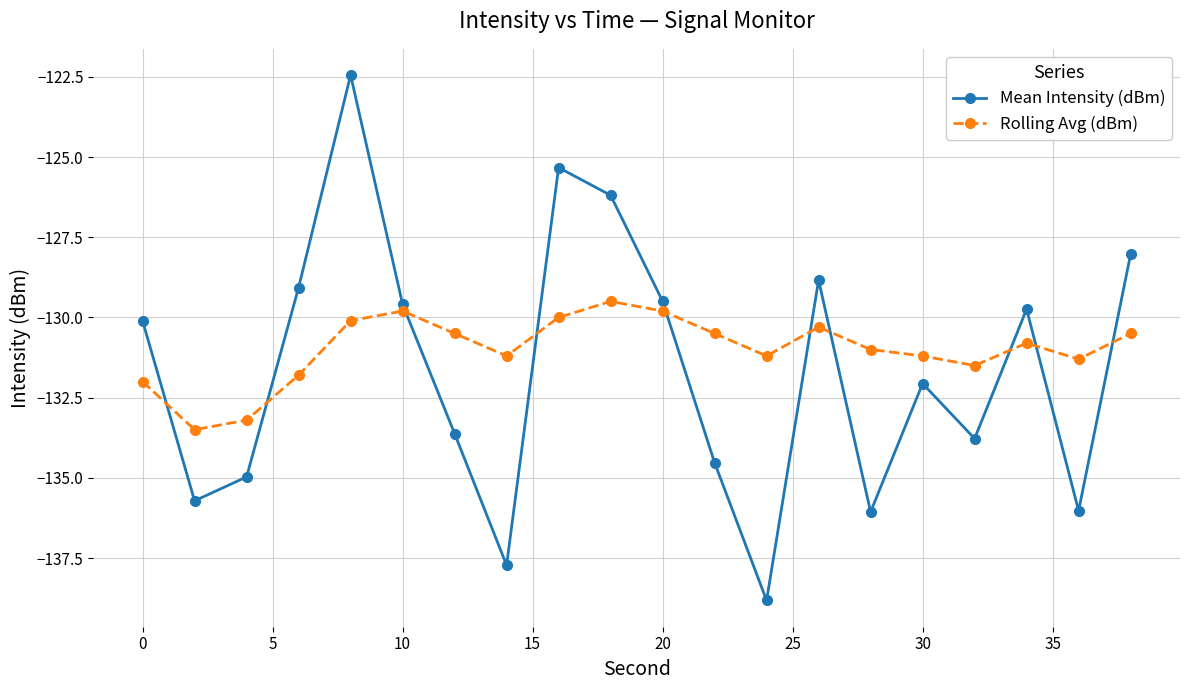

What is the sum of all Rolling Avg (dBm) values?

-2619.7